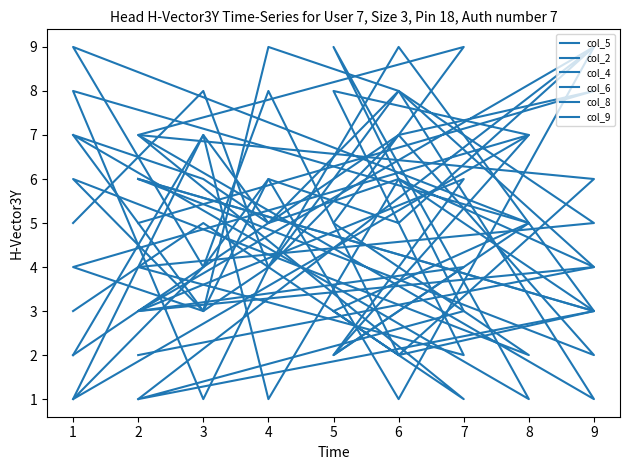

Does the chart display data point markers on the line(s)?

No